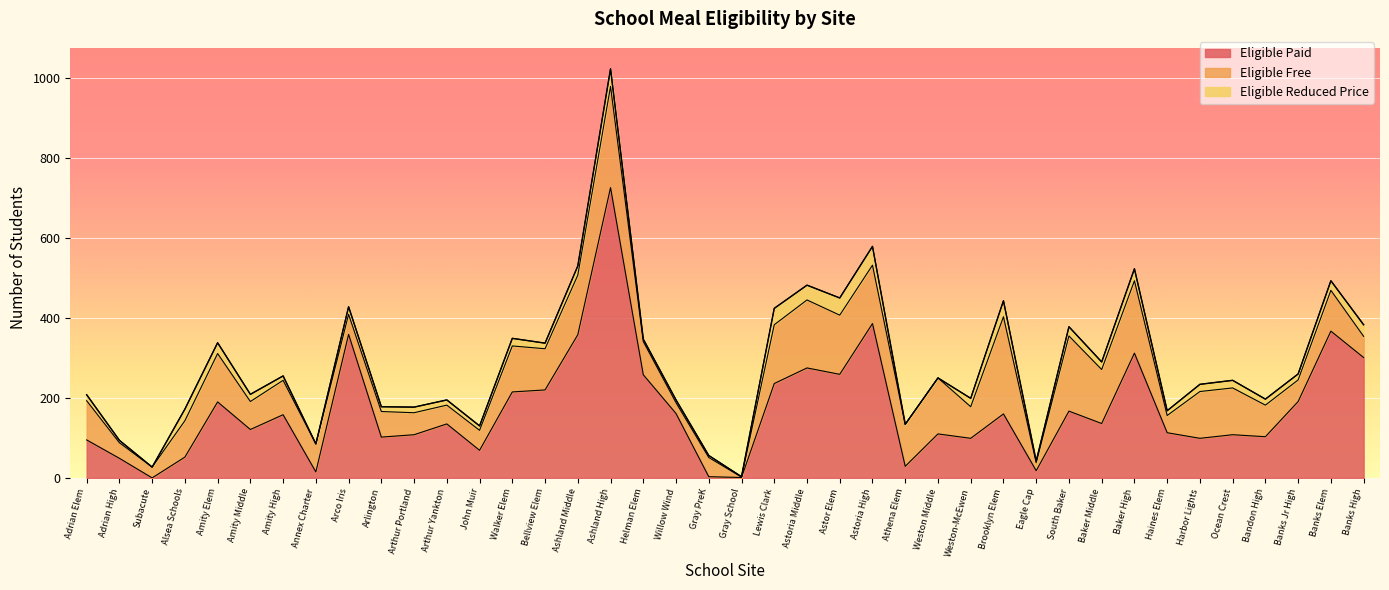

How many times do Eligible Paid and Eligible Free cross each other?

12